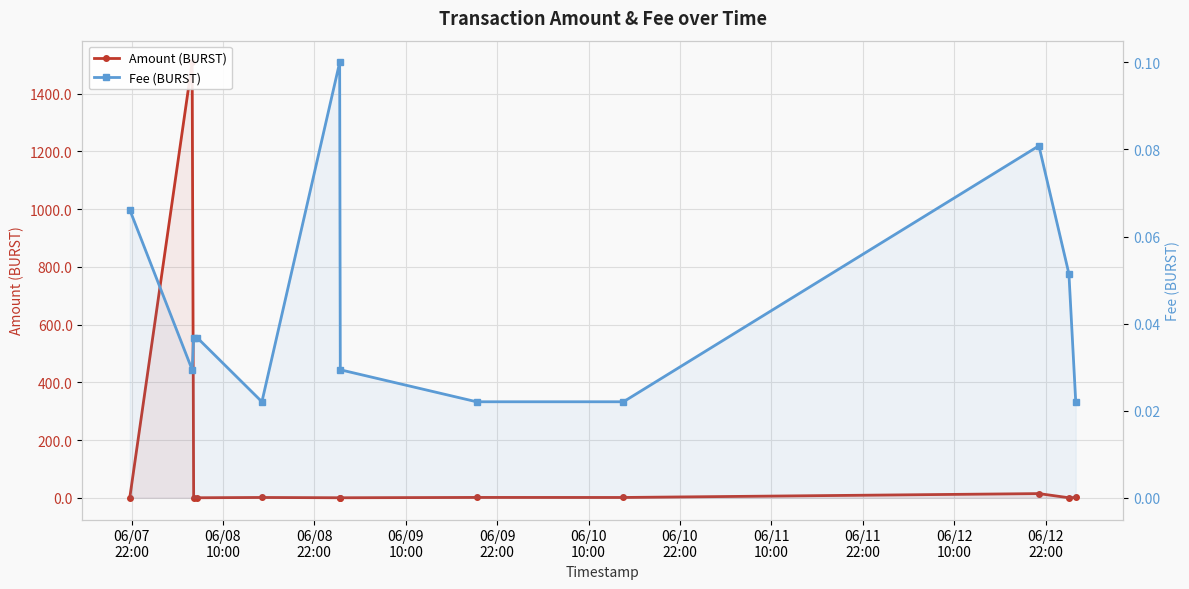

What is the difference between the maximum and minimum values in the Amount (BURST) series?

1508.5